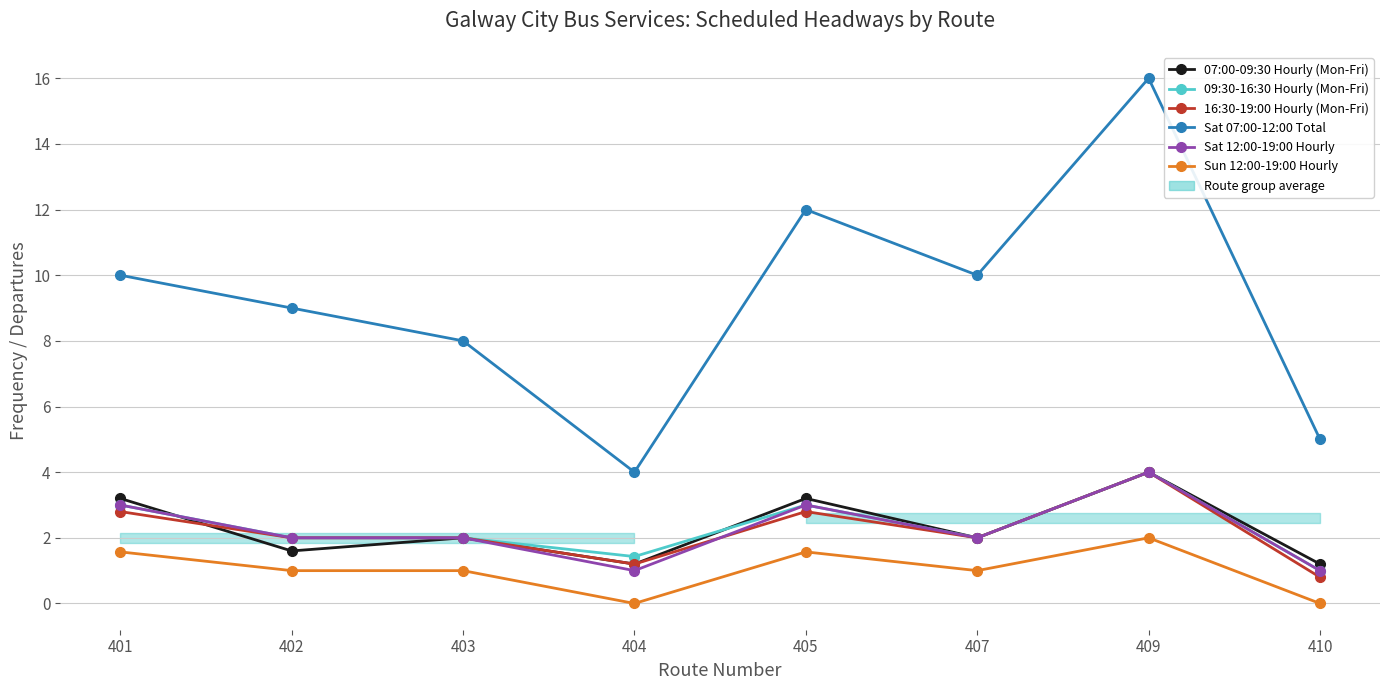

How many intersections are there between 07:00-09:30 Hourly (Mon-Fri) and Sat 12:00-19:00 Hourly?

1